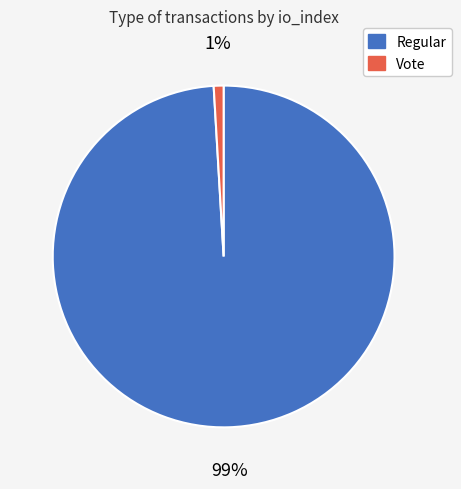

Is the sum of Regular and Vote greater than half?

Yes